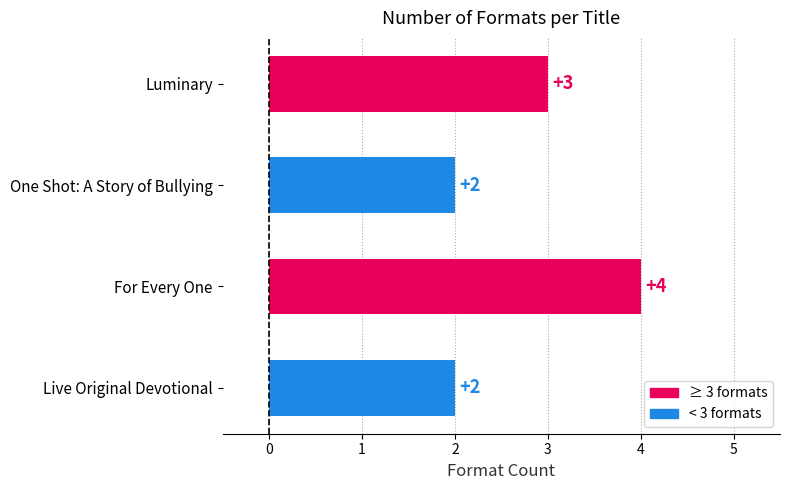

How many values are between 2 and 4?

4